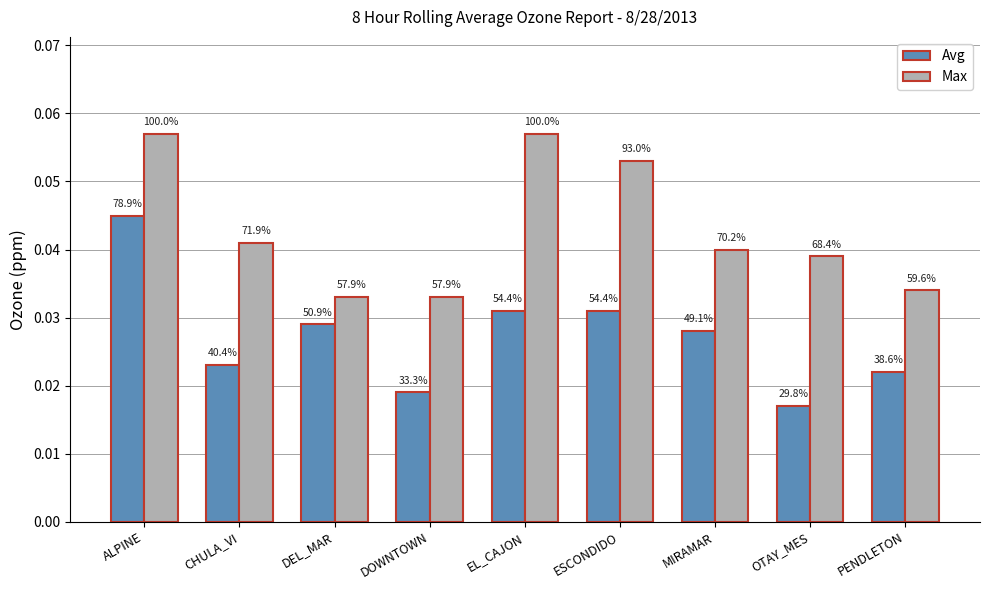

How many bars are there in total?

18